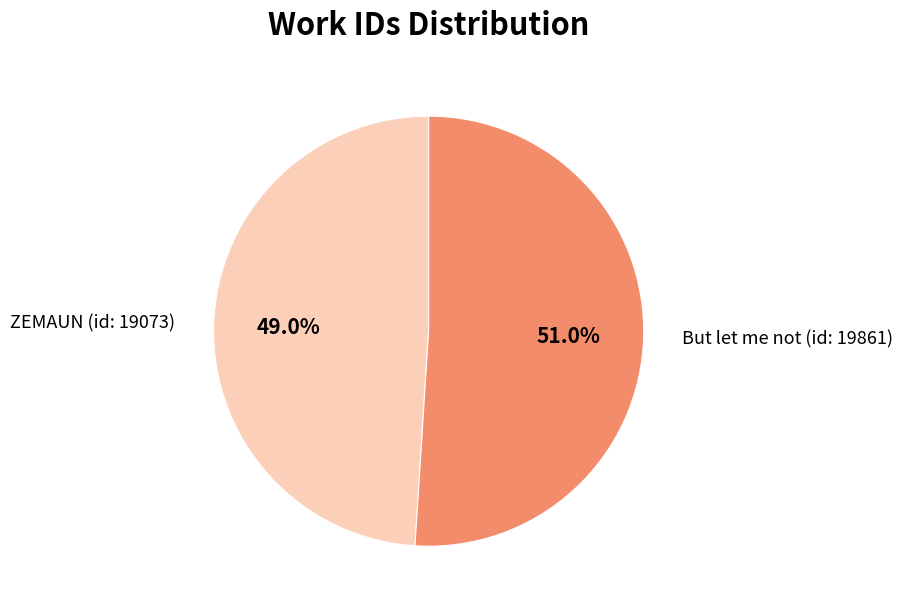

Is the sum of But let me not (id: 19861) and ZEMAUN (id: 19073) greater than half?

Yes